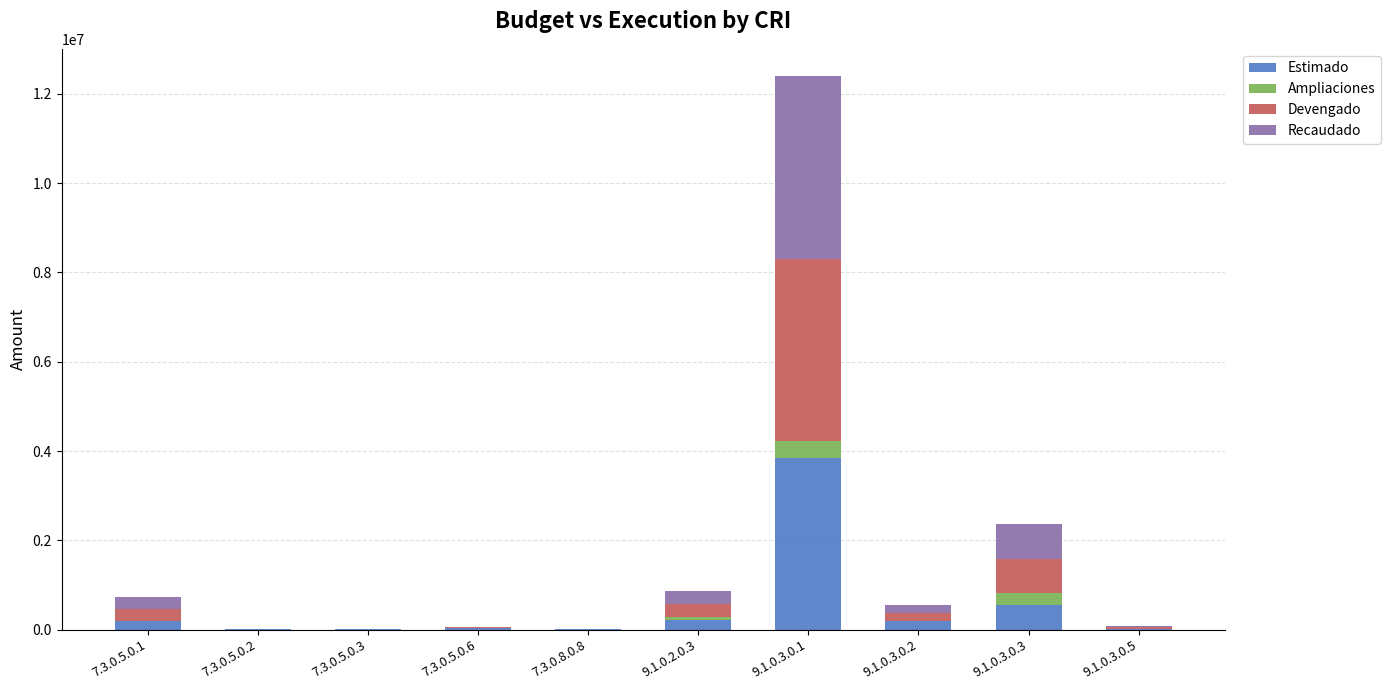

What is the highest value of the Estimado series?

3846000.0